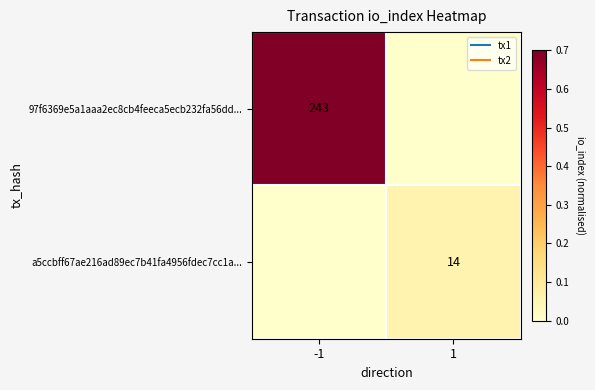

How many positive values does the a5ccbff67ae216ad89ec7b41fa4956fdec7cc1a... series have?

1